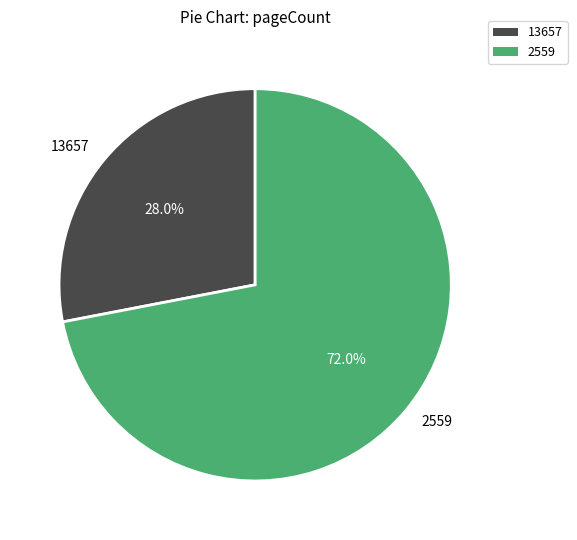

Is it true that 13657 is 16% of the pie?

False